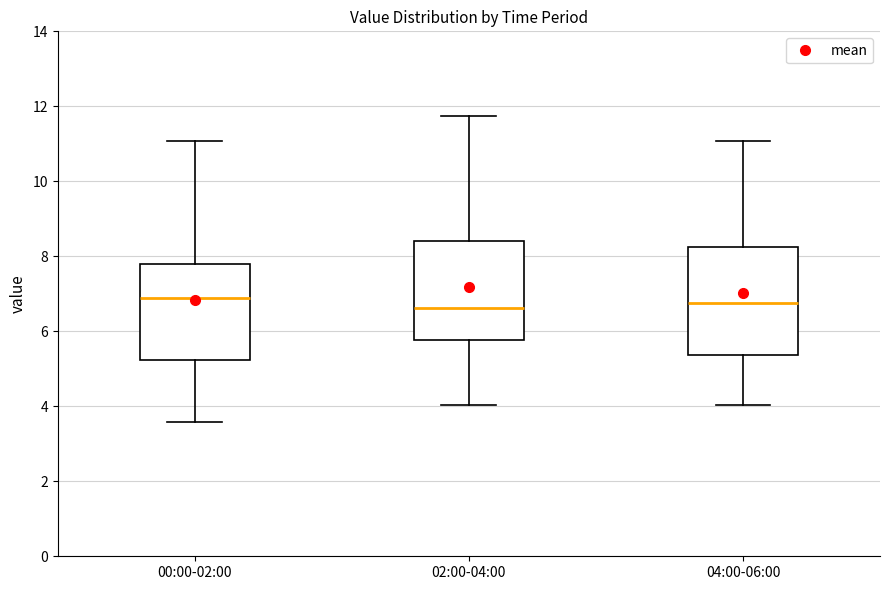

Where is the lower edge of the box for 00:00-02:00 on the y-axis? The values are not printed on the chart, so give them approximately, as read against the axis.

5.2